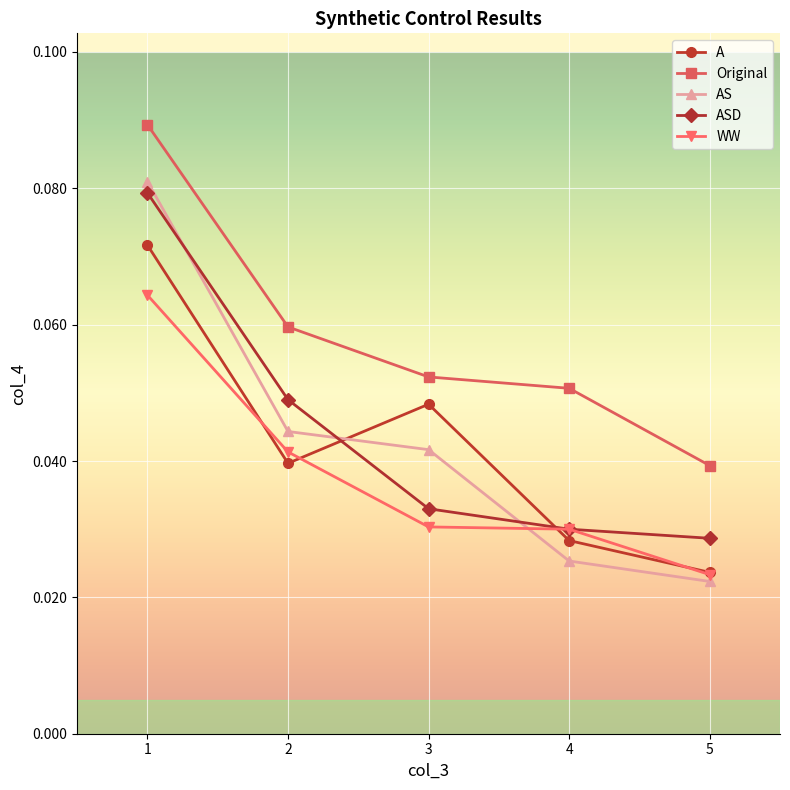

Between 1 and 2, which series saw the biggest shift?

AS